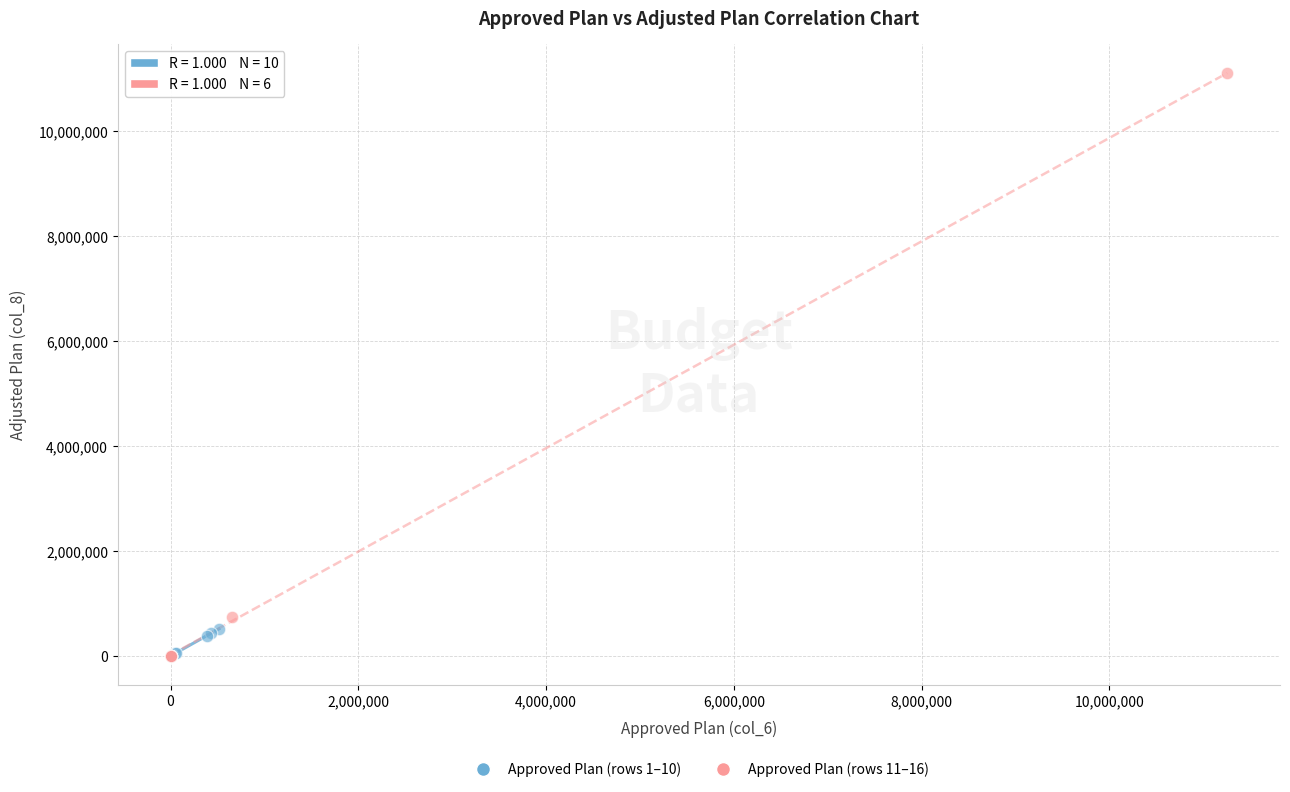

Which series contains the highest Y value?

Approved Plan (rows 11–16)